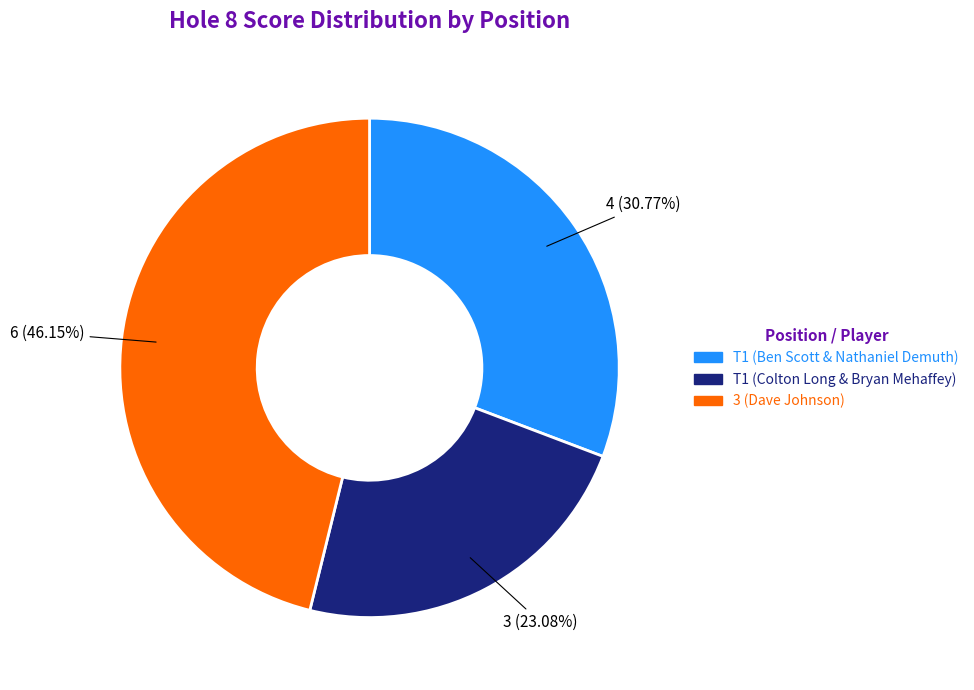

To the nearest percent, what is the combined percentage of T1 (Colton Long & Bryan Mehaffey) and 3 (Dave Johnson)?

69%